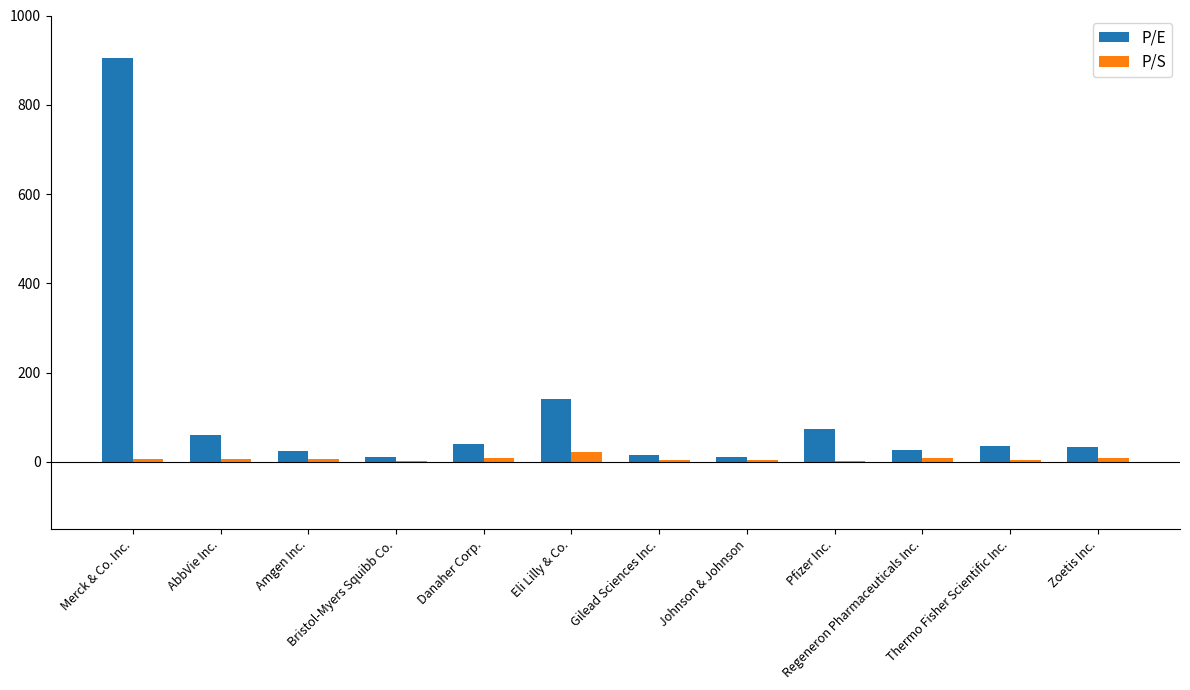

Where does the P/E series first go above 36?

Merck & Co. Inc.